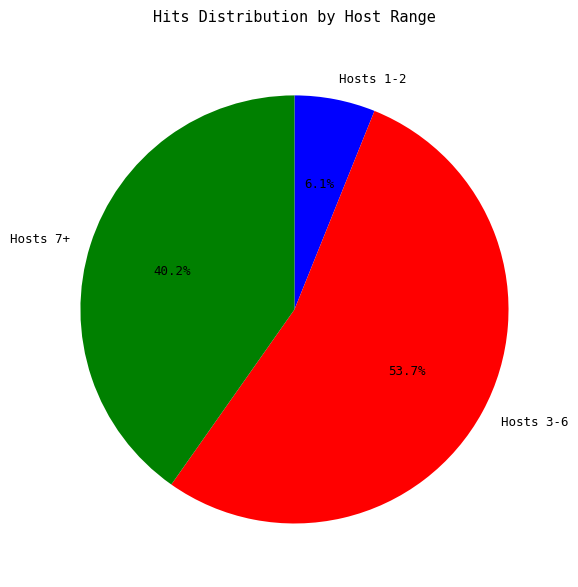

Rank the categories by value from lowest to highest.

Hosts 1-2, Hosts 7+, Hosts 3-6